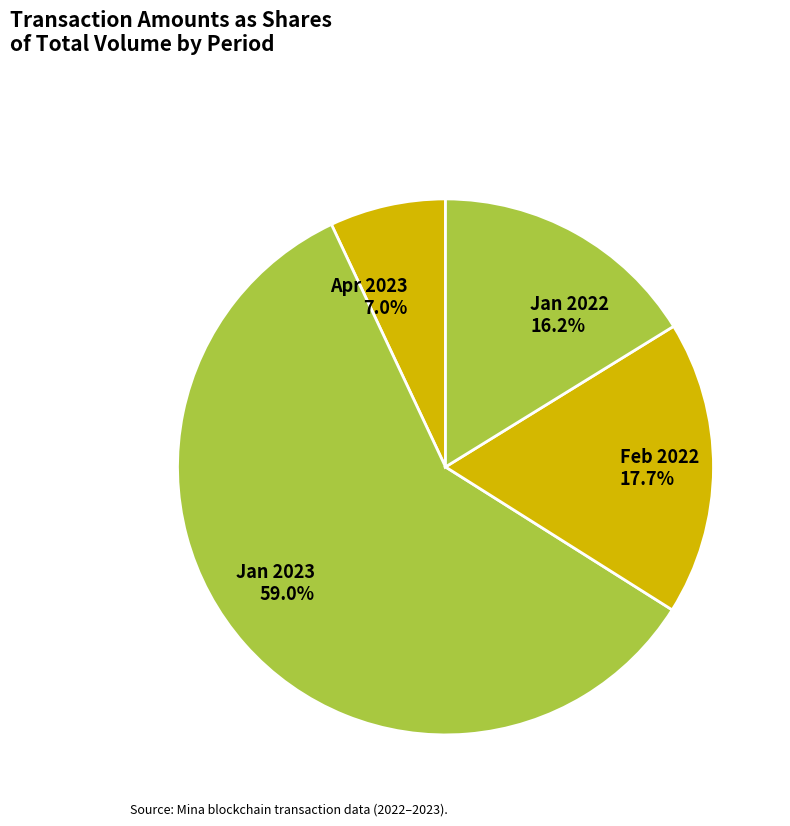

What is the majority slice?

Jan 2023 59.0%